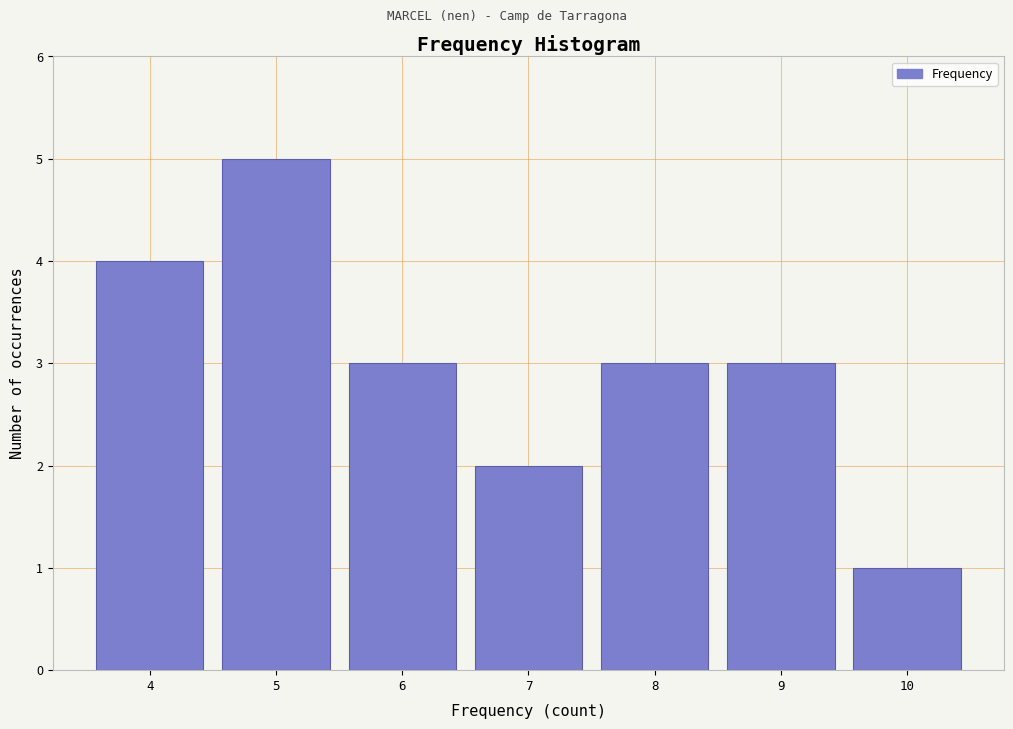

Reading left to right, list all the values displayed in this chart.

4	5	3	2	3	3	1